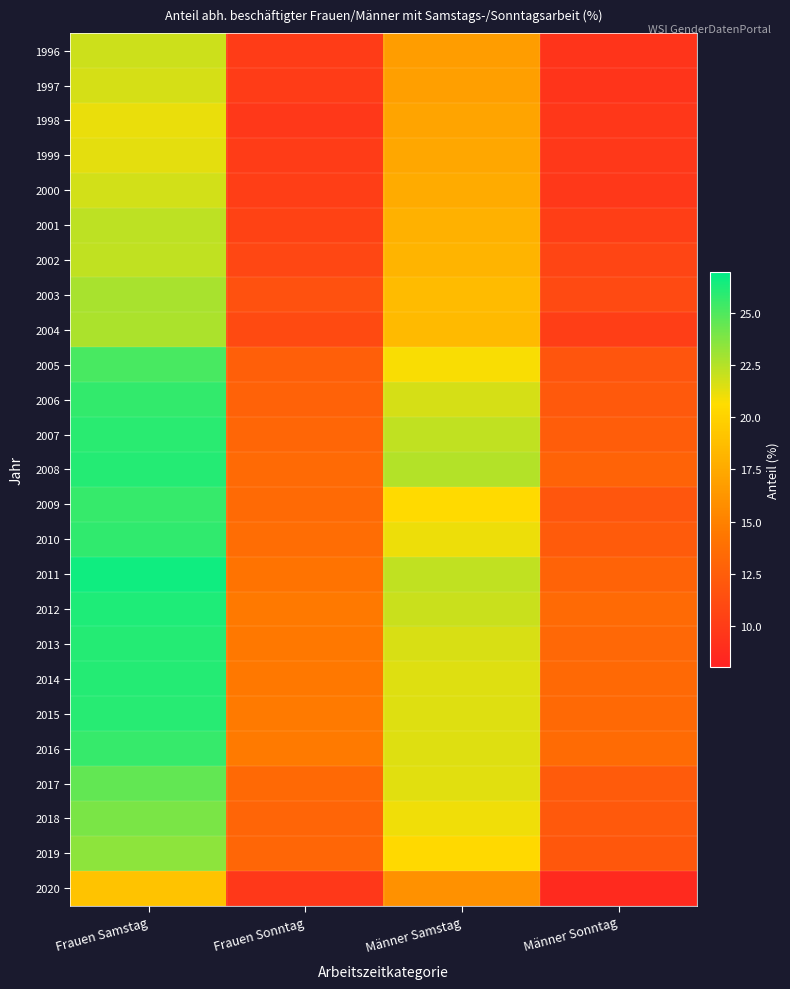

Reading left to right, what are all the values shown in this chart?

1996: Frauen Samstag=21.9	Frauen Sonntag=10.0	Männer Samstag=16.7	Männer Sonntag=9.4
1997: Frauen Samstag=21.7	Frauen Sonntag=10.0	Männer Samstag=16.9	Männer Sonntag=9.4
1998: Frauen Samstag=21.2	Frauen Sonntag=9.7	Männer Samstag=17.2	Männer Sonntag=9.6
1999: Frauen Samstag=21.3	Frauen Sonntag=10.0	Männer Samstag=17.3	Männer Sonntag=9.7
2000: Frauen Samstag=21.8	Frauen Sonntag=10.1	Männer Samstag=17.6	Männer Sonntag=9.7
2001: Frauen Samstag=22.3	Frauen Sonntag=10.5	Männer Samstag=18.0	Männer Sonntag=10.1
2002: Frauen Samstag=22.2	Frauen Sonntag=10.8	Männer Samstag=18.1	Männer Sonntag=10.6
2003: Frauen Samstag=22.8	Frauen Sonntag=11.5	Männer Samstag=18.6	Männer Sonntag=11.0
2004: Frauen Samstag=22.7	Frauen Sonntag=11.1	Männer Samstag=18.5	Männer Sonntag=10.1
2005: Frauen Samstag=25.2	Frauen Sonntag=12.6	Männer Samstag=20.8	Männer Sonntag=11.8
2006: Frauen Samstag=25.7	Frauen Sonntag=12.8	Männer Samstag=21.7	Männer Sonntag=12.1
2007: Frauen Samstag=25.9	Frauen Sonntag=13.1	Männer Samstag=22.2	Männer Sonntag=12.4
2008: Frauen Samstag=26.1	Frauen Sonntag=13.4	Männer Samstag=22.5	Männer Sonntag=12.9
2009: Frauen Samstag=25.6	Frauen Sonntag=13.4	Männer Samstag=20.5	Männer Sonntag=11.9
2010: Frauen Samstag=25.8	Frauen Sonntag=13.6	Männer Samstag=21.1	Männer Sonntag=12.3
2011: Frauen Samstag=26.6	Frauen Sonntag=14.1	Männer Samstag=22.2	Männer Sonntag=12.9
2012: Frauen Samstag=26.2	Frauen Sonntag=14.5	Männer Samstag=22.0	Männer Sonntag=13.4
2013: Frauen Samstag=26.1	Frauen Sonntag=14.4	Männer Samstag=21.6	Männer Sonntag=13.2
2014: Frauen Samstag=26.1	Frauen Sonntag=14.4	Männer Samstag=21.5	Männer Sonntag=13.3
2015: Frauen Samstag=26.0	Frauen Sonntag=14.6	Männer Samstag=21.5	Männer Sonntag=13.3
2016: Frauen Samstag=25.6	Frauen Sonntag=14.6	Männer Samstag=21.5	Männer Sonntag=13.5
2017: Frauen Samstag=24.5	Frauen Sonntag=13.3	Männer Samstag=21.4	Männer Sonntag=12.3
2018: Frauen Samstag=23.9	Frauen Sonntag=13.0	Männer Samstag=21.0	Männer Sonntag=12.1
2019: Frauen Samstag=23.5	Frauen Sonntag=13.1	Männer Samstag=20.4	Männer Sonntag=12.0
2020: Frauen Samstag=19.1	Frauen Sonntag=9.7	Männer Samstag=16.0	Männer Sonntag=8.6